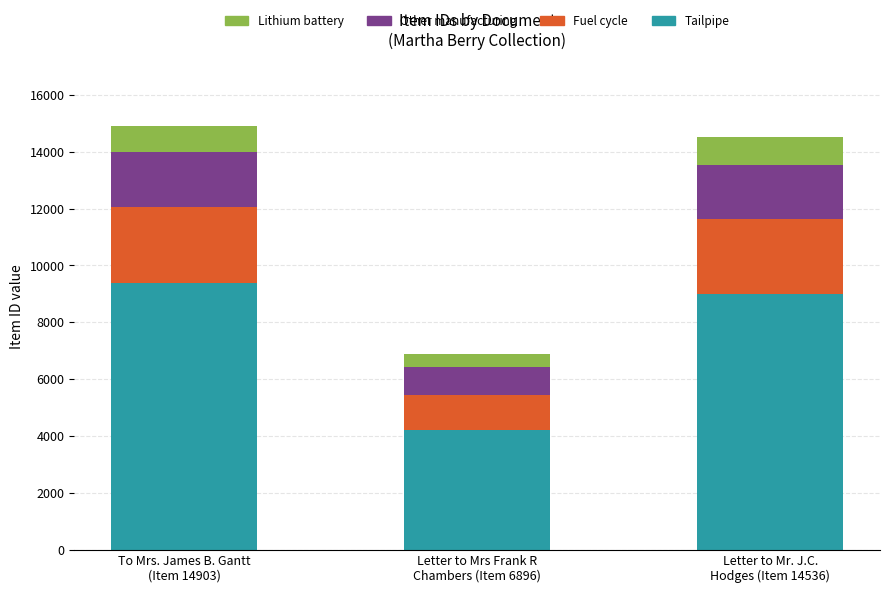

At which label does Tailpipe reach its minimum?

Letter to Mrs Frank R
Chambers (Item 6896)